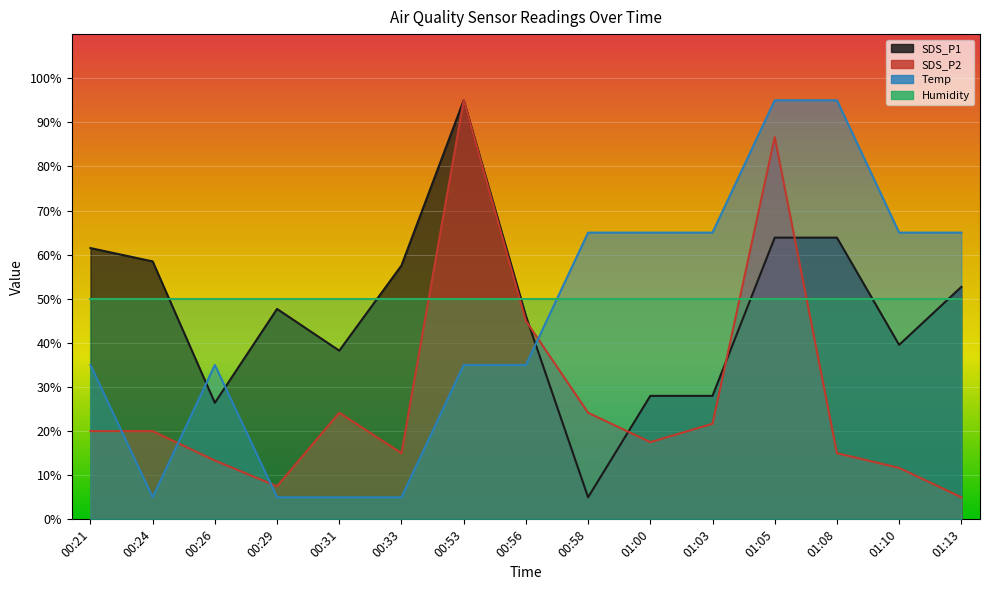

At which label does Temp reach its peak?

01:05